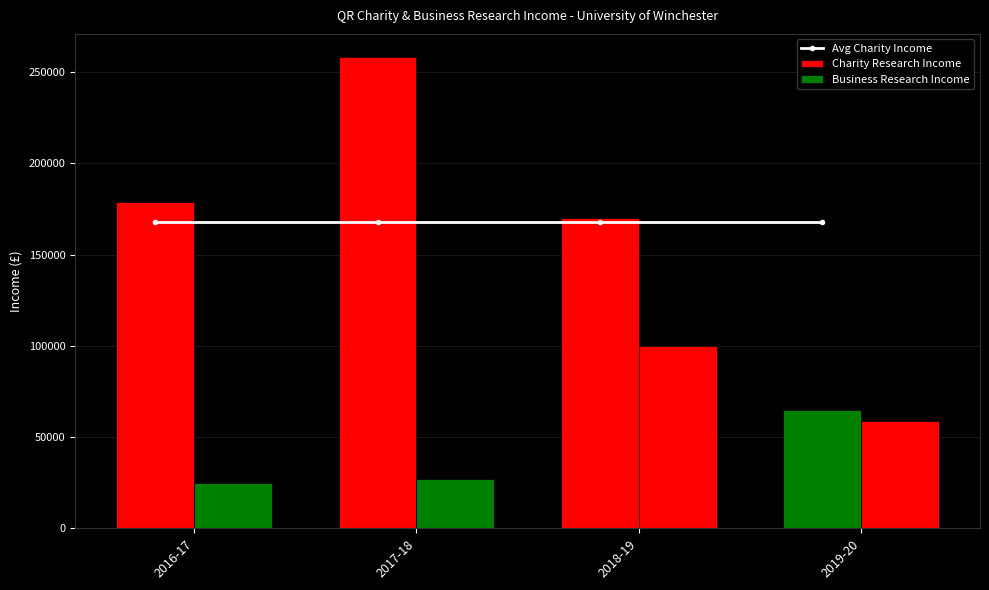

Is it true that Charity Research Income equals 65000 at 2019-20?

True